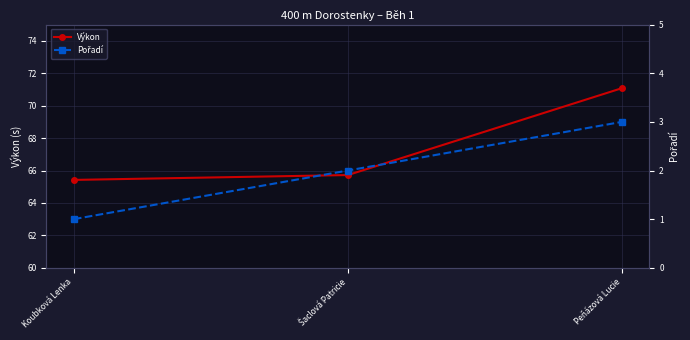

Reading right to left, what are all the values shown in this chart?

Výkon: 71.1	65.7	65.4
Pořadí: 3.0	2.0	1.0